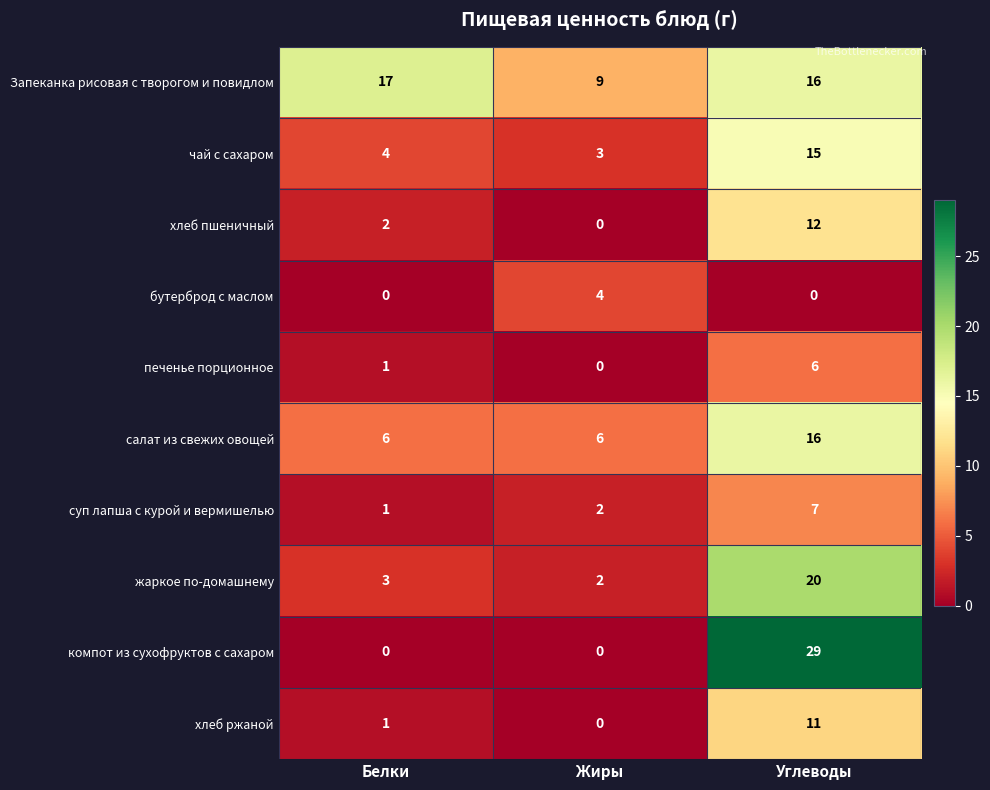

What is the difference between the maximum and minimum values in the чай с сахаром series?

12